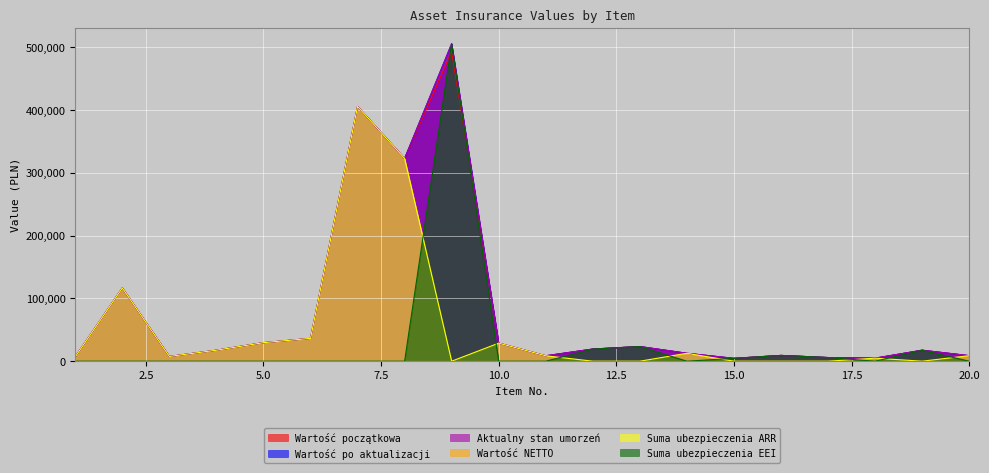

Does the chart display data point markers on the line(s)?

No